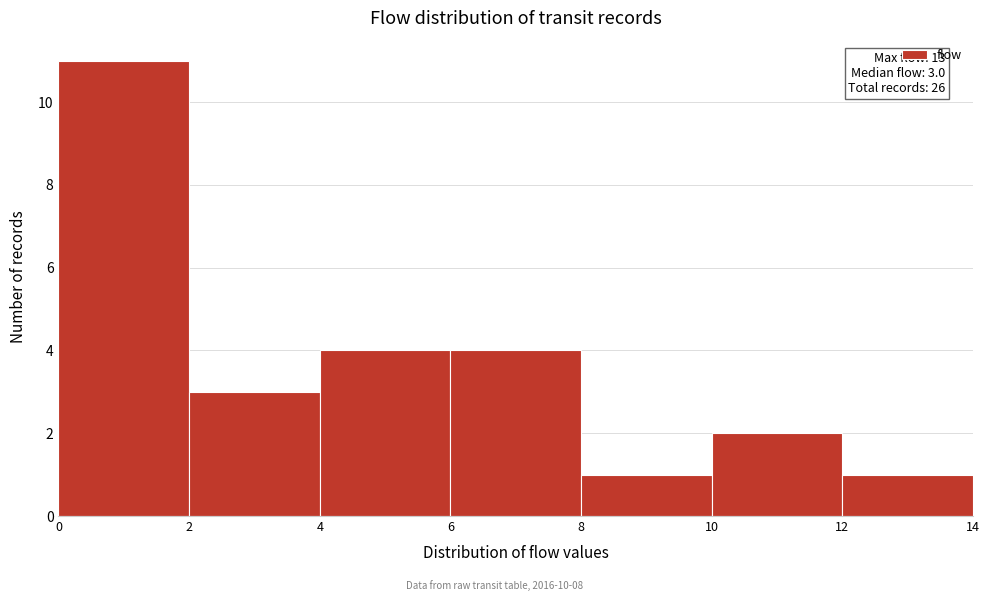

Which range on the x-axis has the tallest bar?

0 to 2